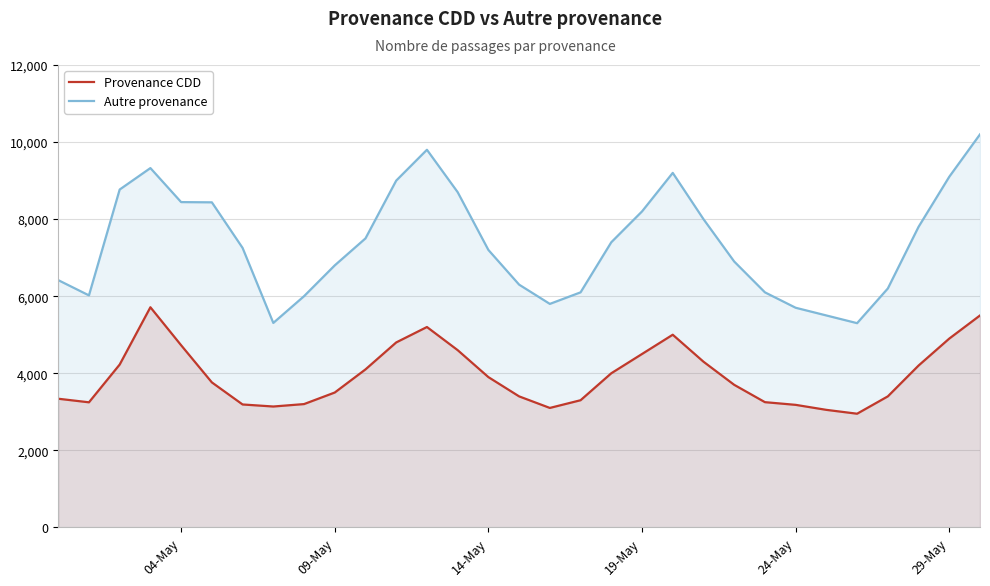

List the series in order of their overall mean, lowest first.

Provenance CDD, Autre provenance